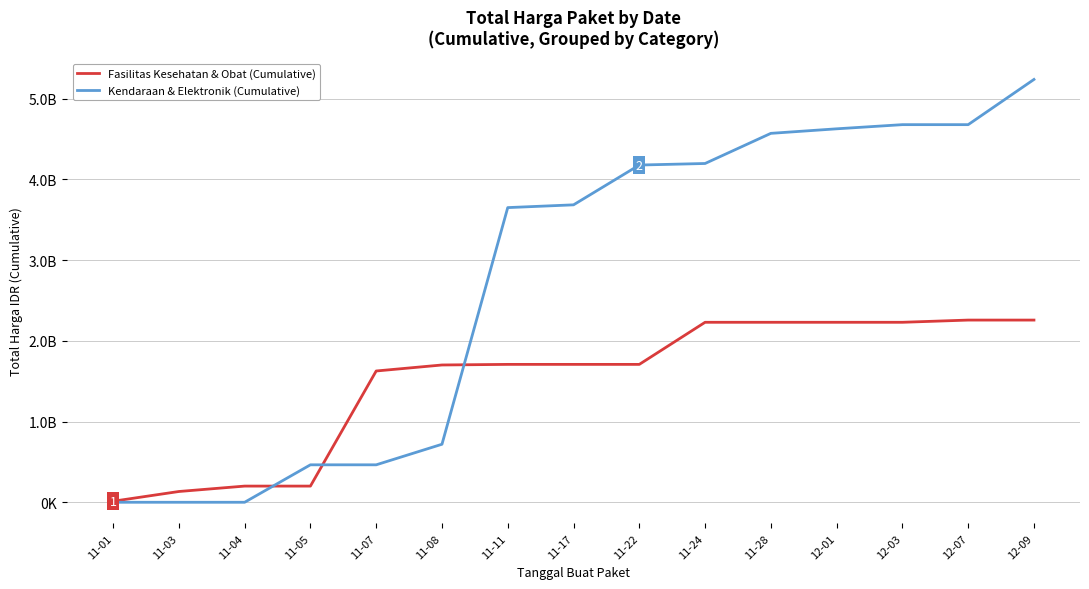

Which label corresponds to the smallest value in the chart?

11-01